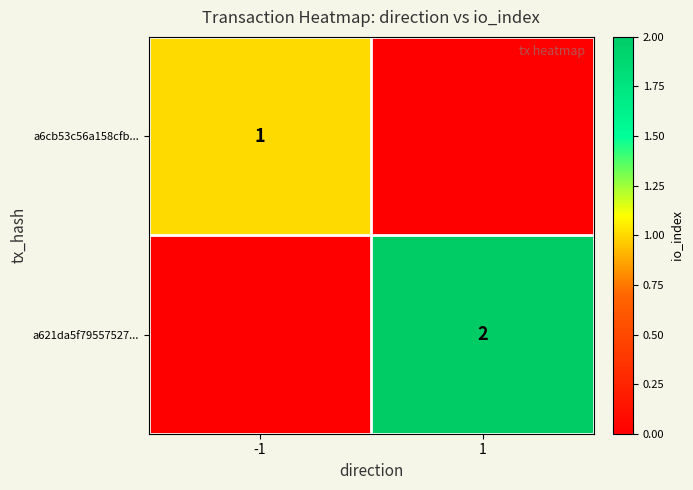

The a6cb53c56a158cfb... series shows 0 at -1. True or false?

False